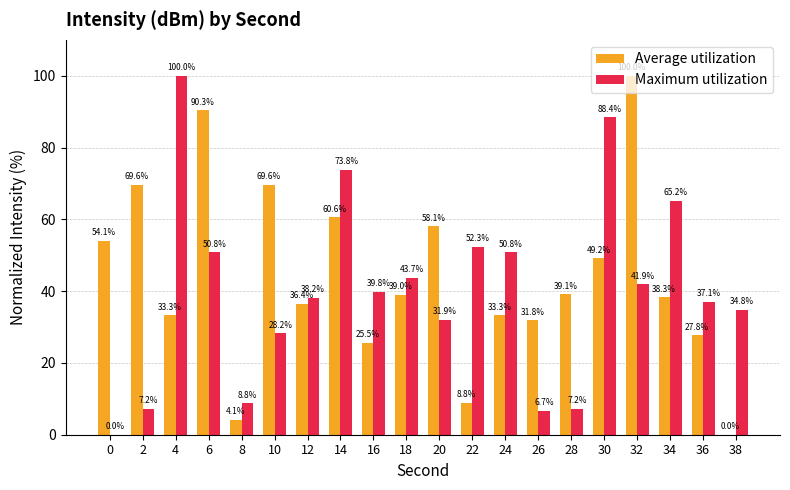

At which label is Average utilization closest to 50?

30